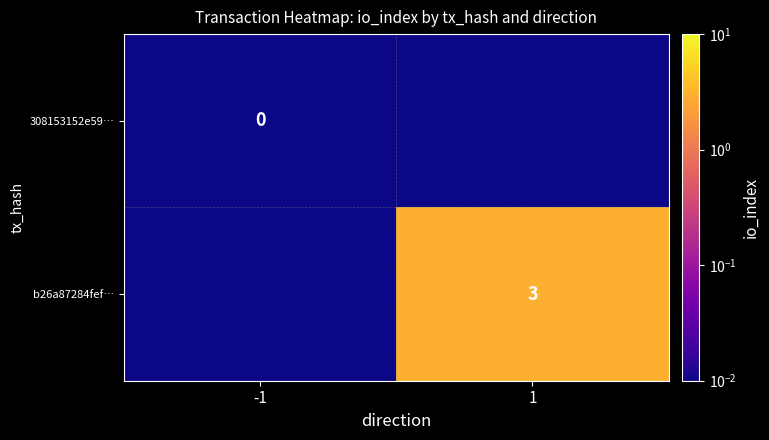

Which label corresponds to the smallest value in the chart?

1